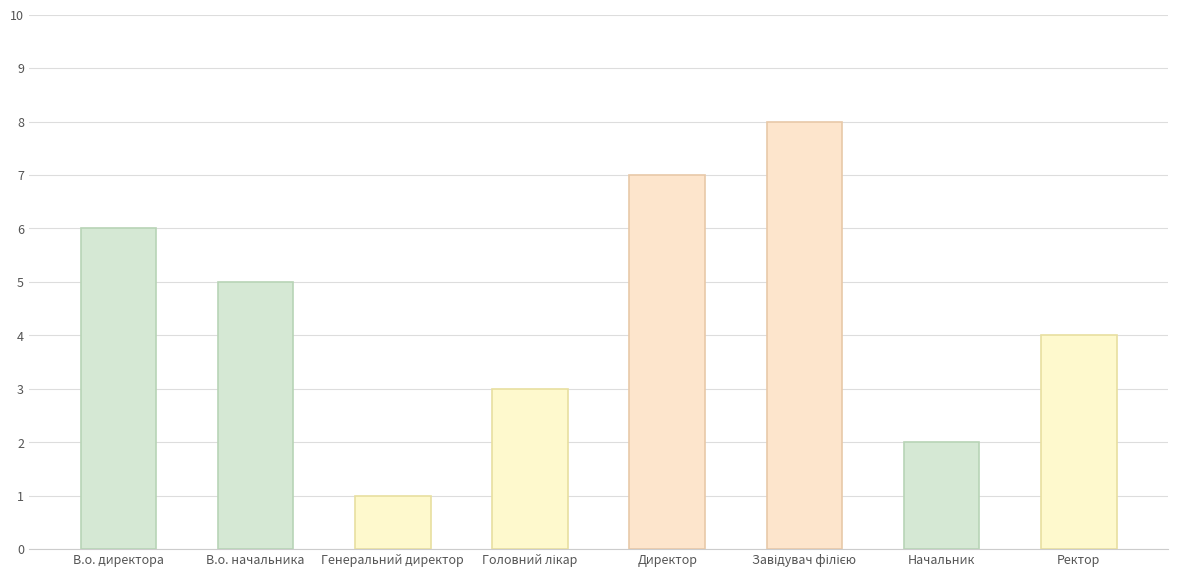

Count the number of categories in the chart.

8